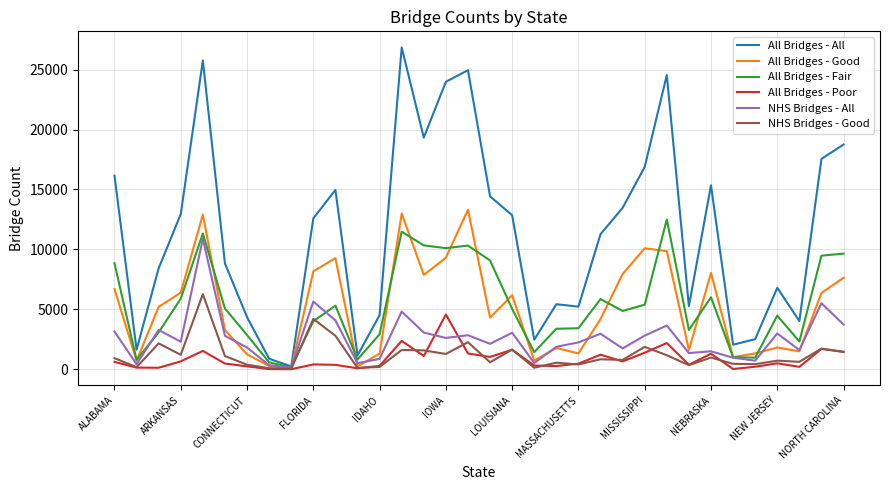

Count the number of categories in the chart.

34